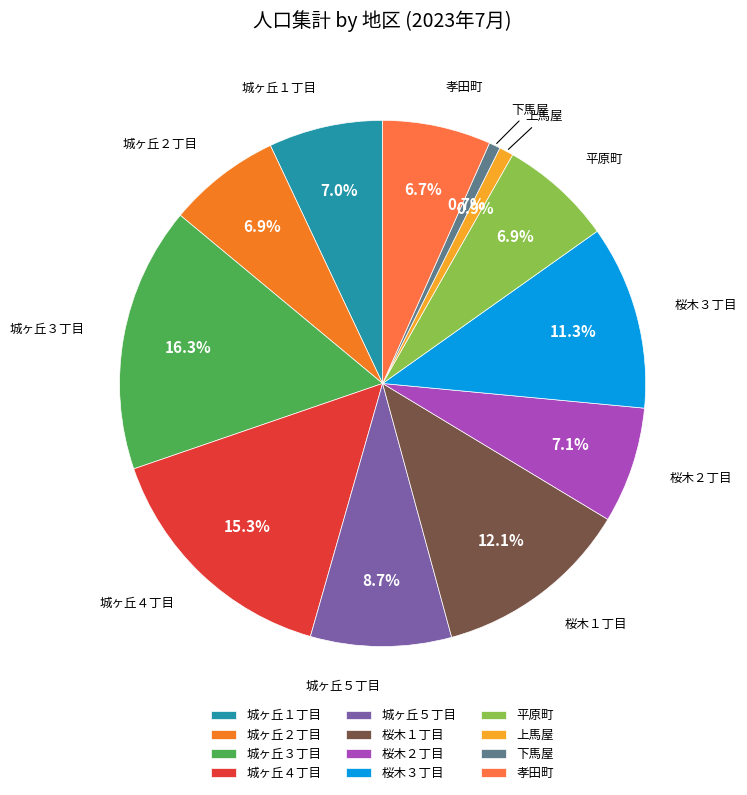

What is the ratio of the value at 城ヶ丘２丁目 to the value at 城ヶ丘４丁目?

0.5